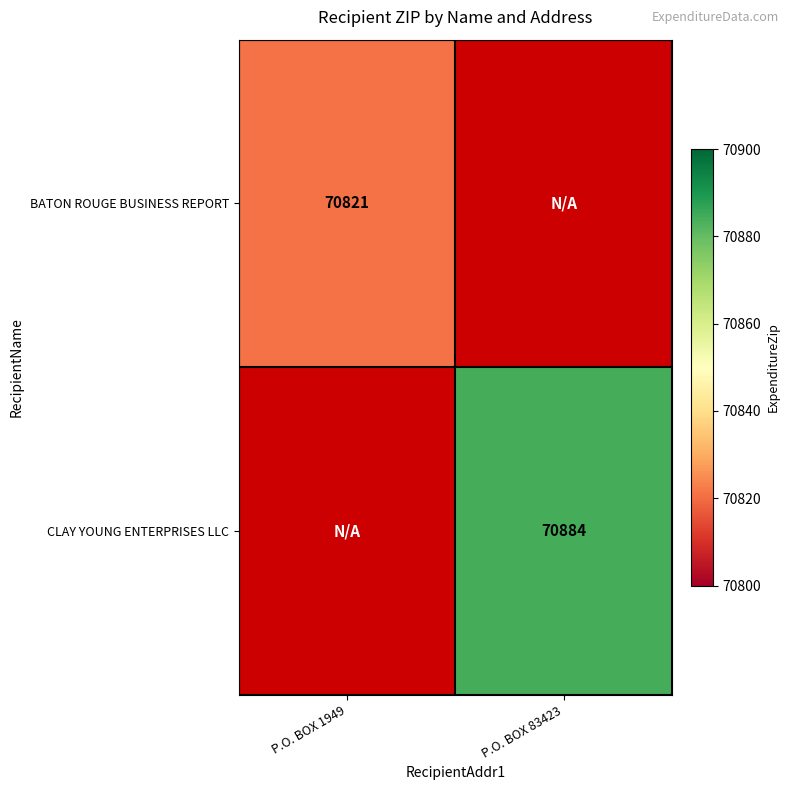

True or false: BATON ROUGE BUSINESS REPORT has a value of 70821 at P.O. BOX 1949.

True